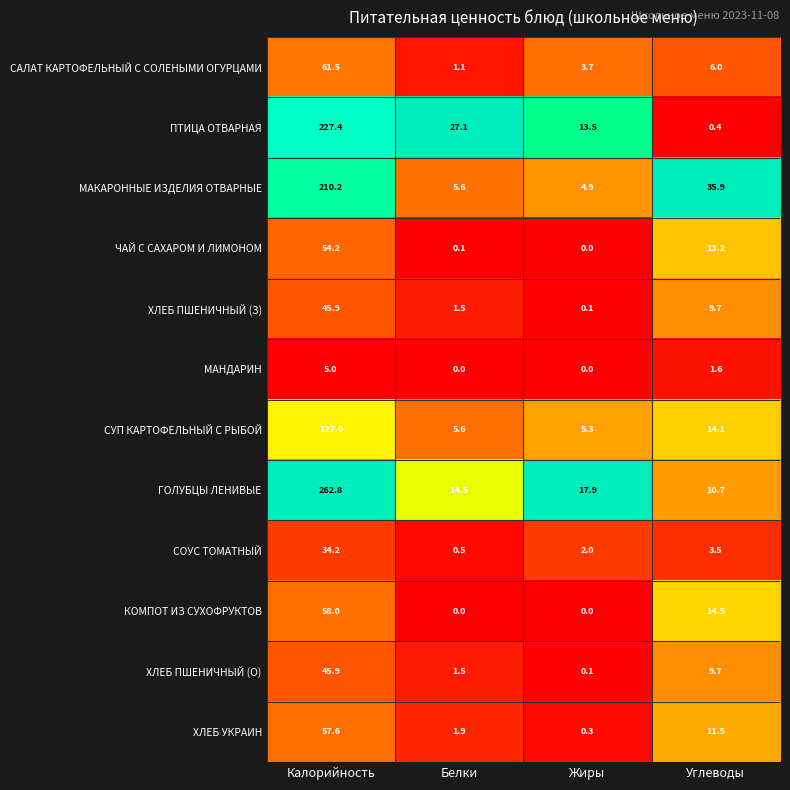

True or false: СОУС ТОМАТНЫЙ has a value of 34.2 at Калорийность.

True